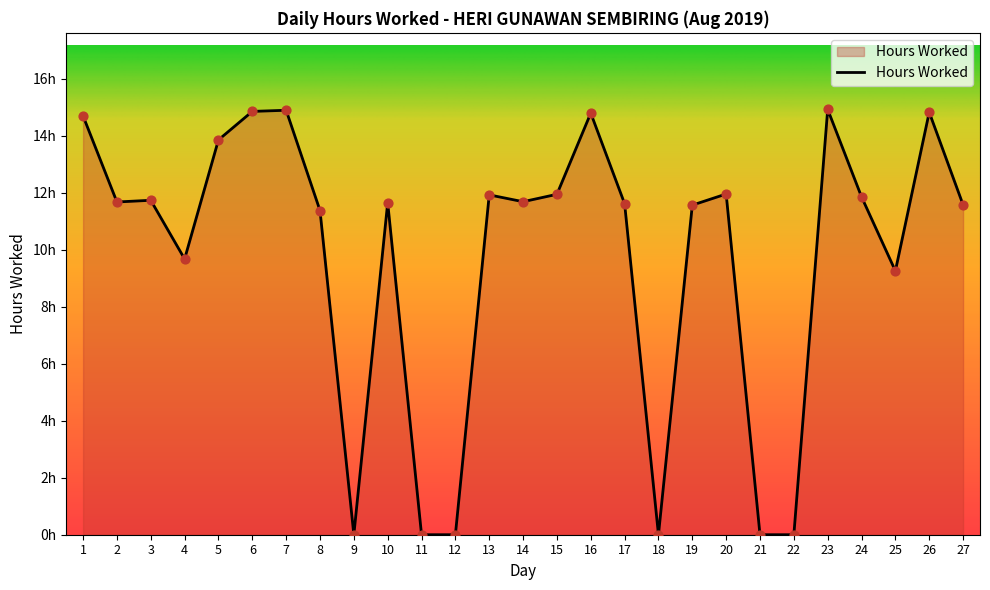

What is the change in value from 24 to 25?

-2.6